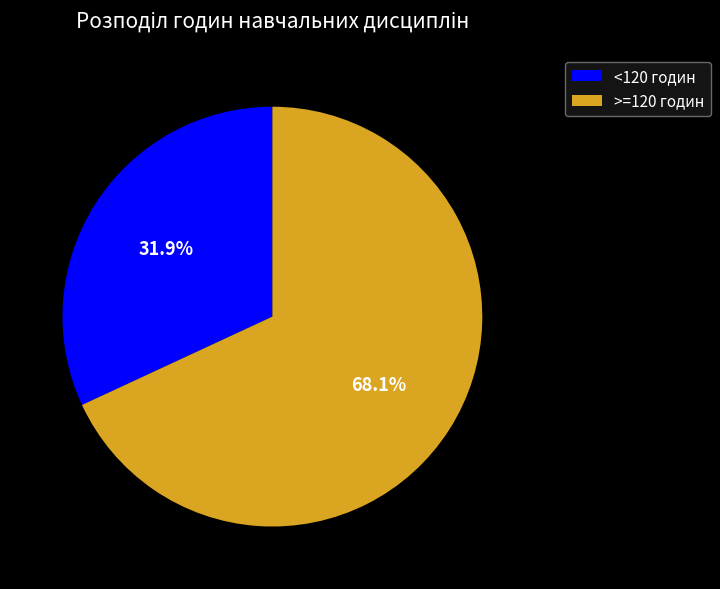

Which slice is the smallest?

<120 годин